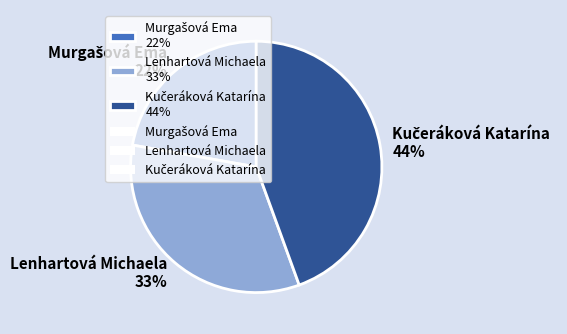

To the nearest percent, what is the average slice percentage?

33%